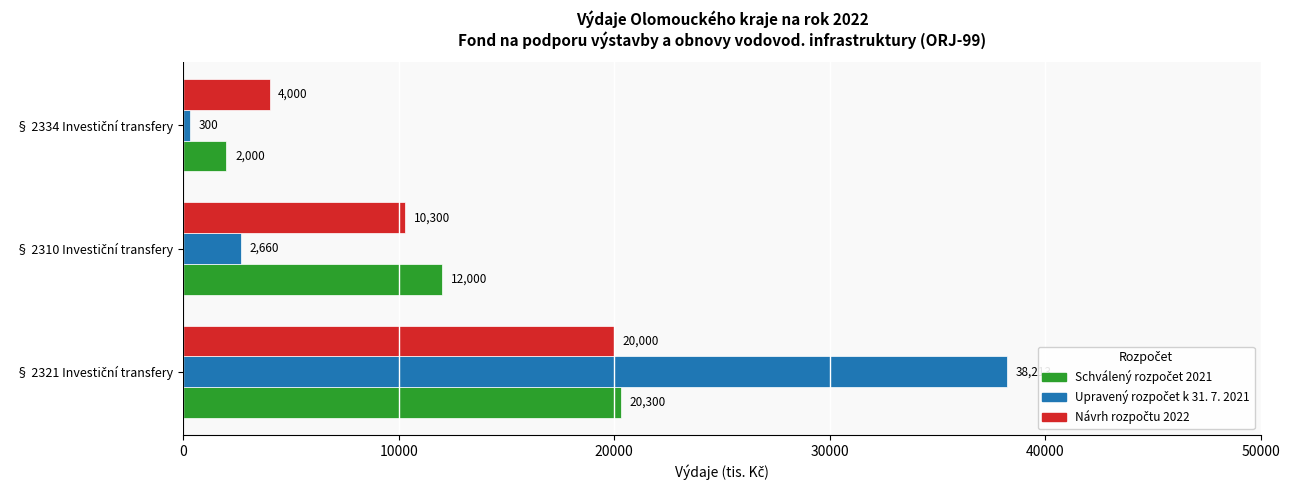

What is the minimum value shown in the chart?

300